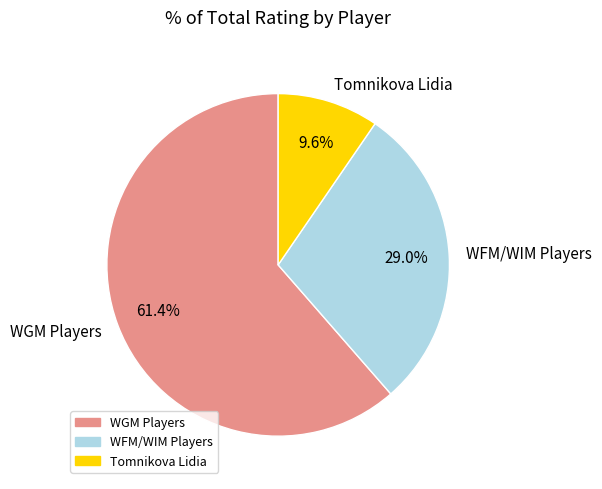

How many segments does this pie chart have?

3